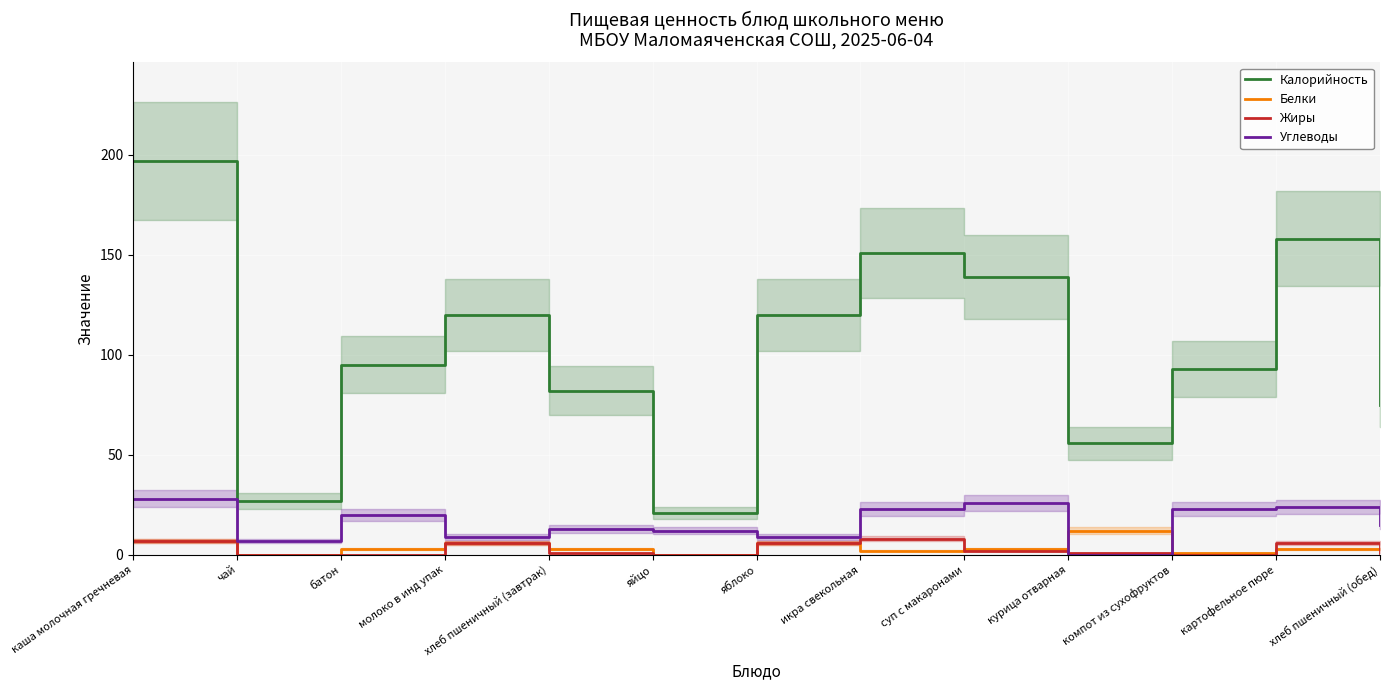

At батон, list the series in order from largest to smallest.

Калорийность, Углеводы, Белки, Жиры